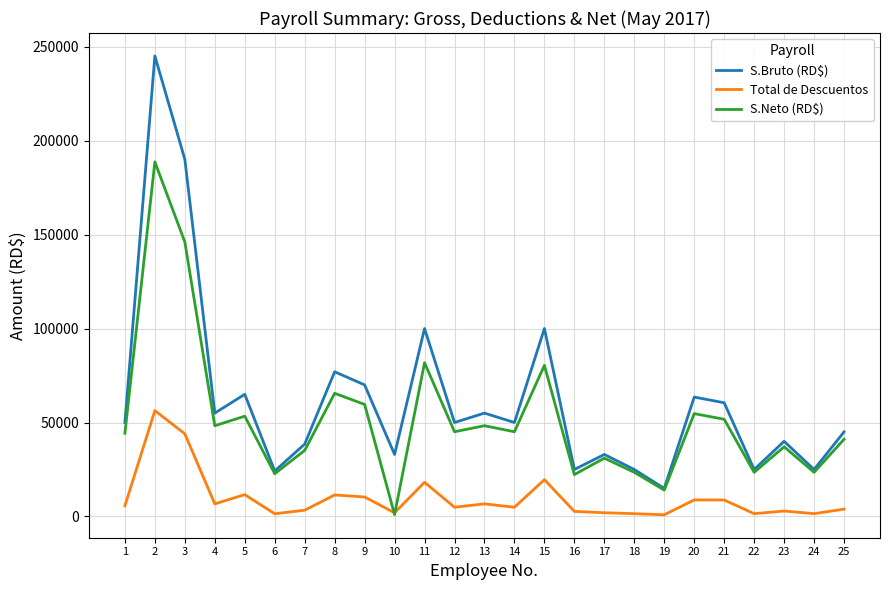

The value of S.Neto (RD$) at 9 is 19131.6. True or false?

False